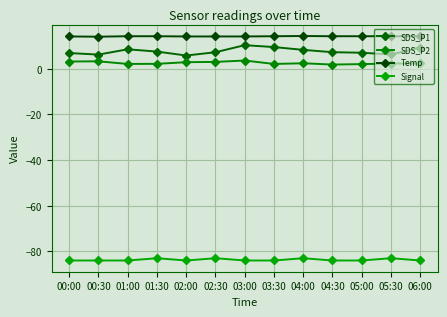

Count the number of data series in this chart.

4